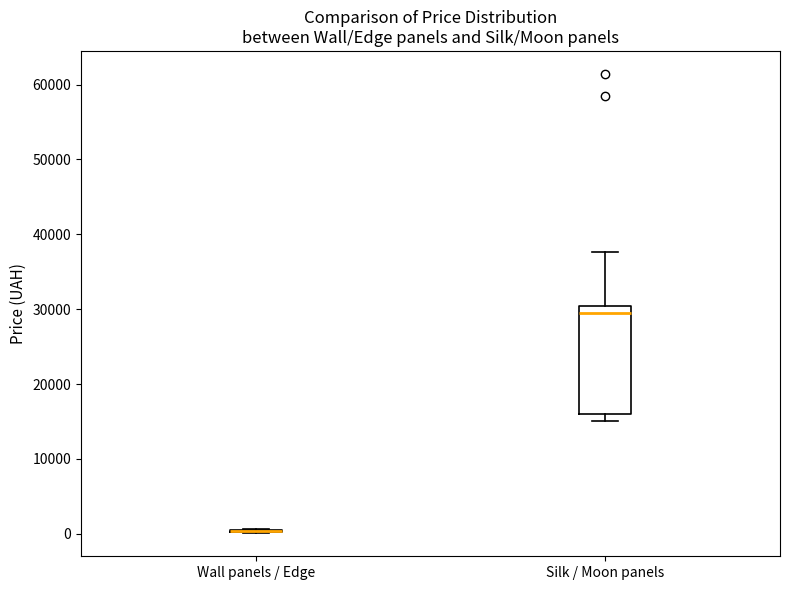

Comparing the boxes themselves (not the whiskers), which one is the tallest?

Silk / Moon panels